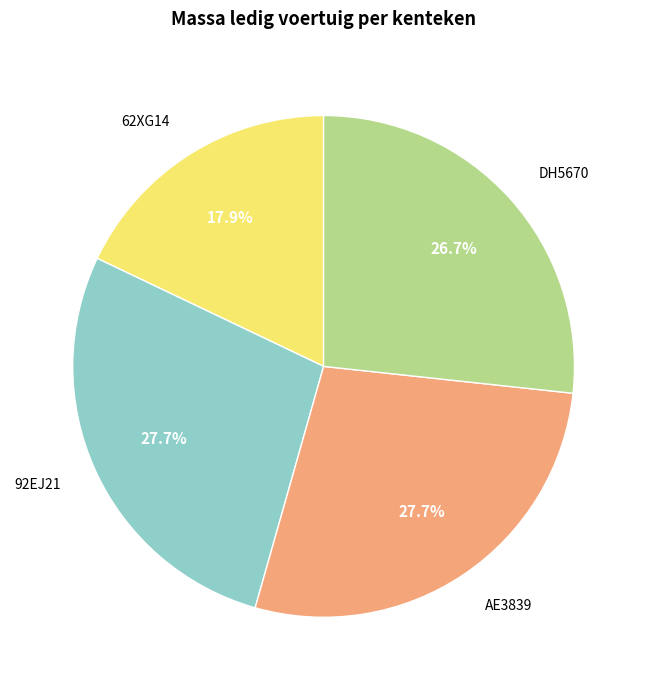

To the nearest percent, what is the combined percentage of AE3839 and 92EJ21?

55%